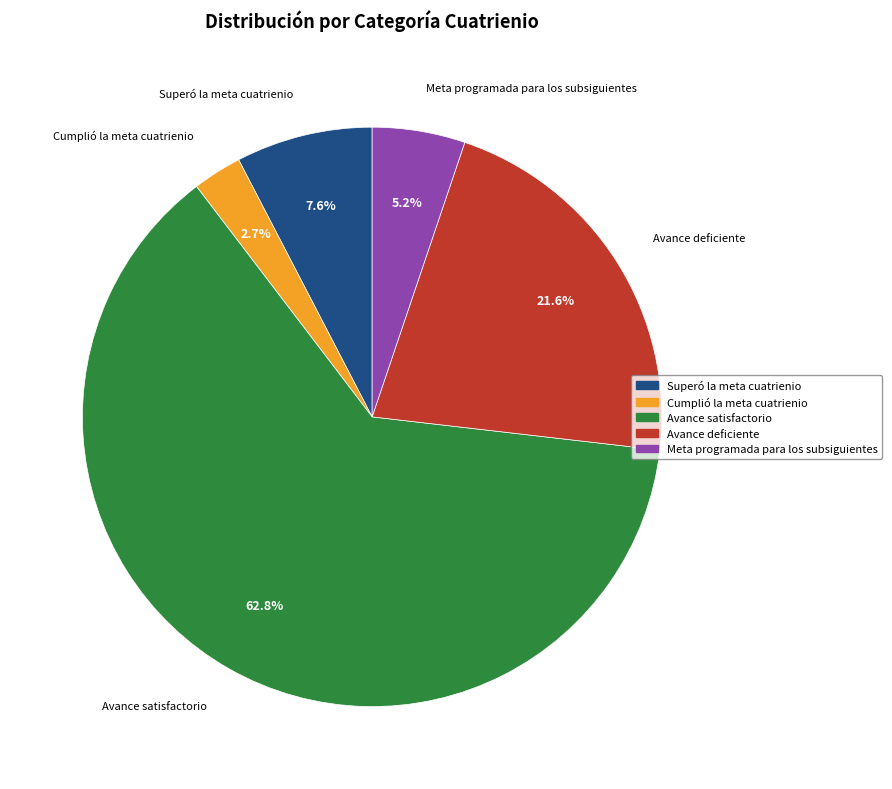

Count the number of slices in the pie.

5